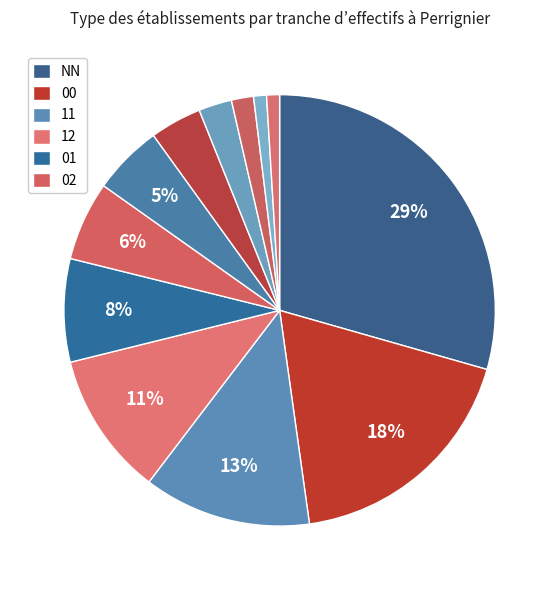

How many slices are in this pie chart?

12